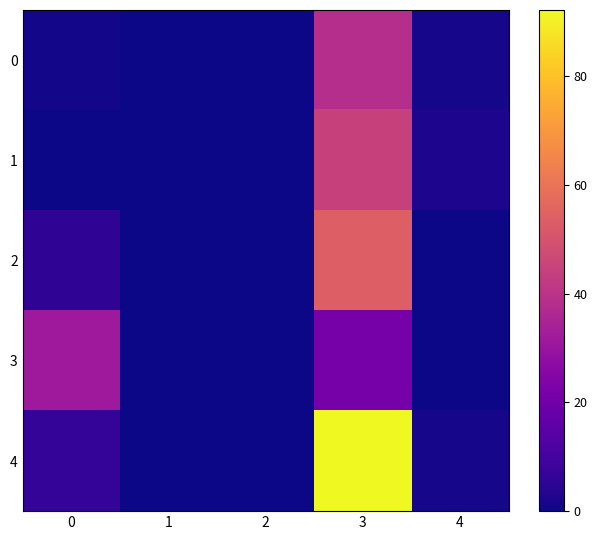

Which series has the largest total across all categories?

row_4